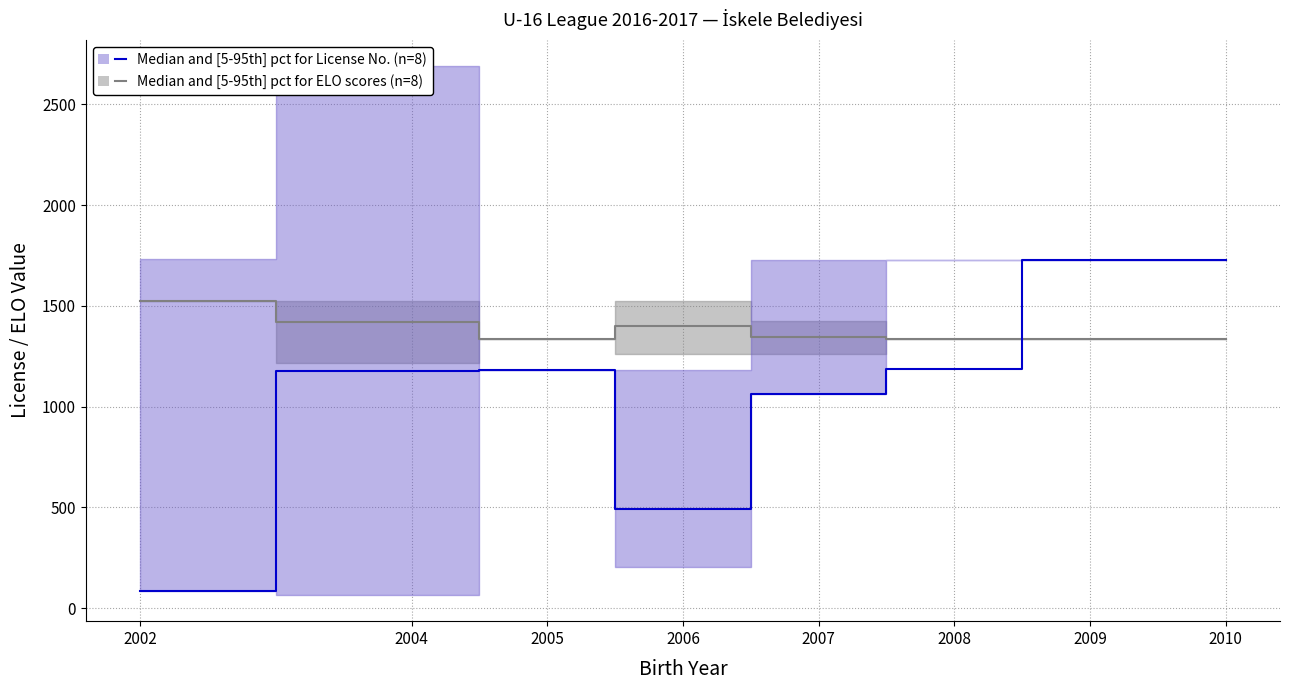

How many categories are shown in the chart?

8